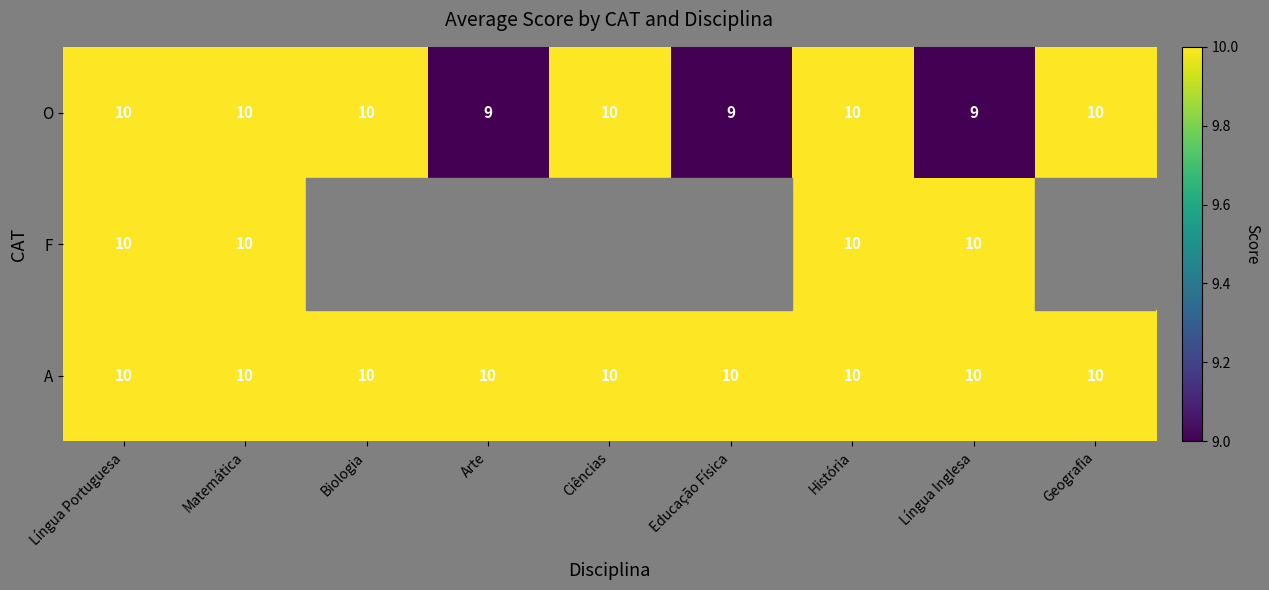

How many series are shown in this chart?

3